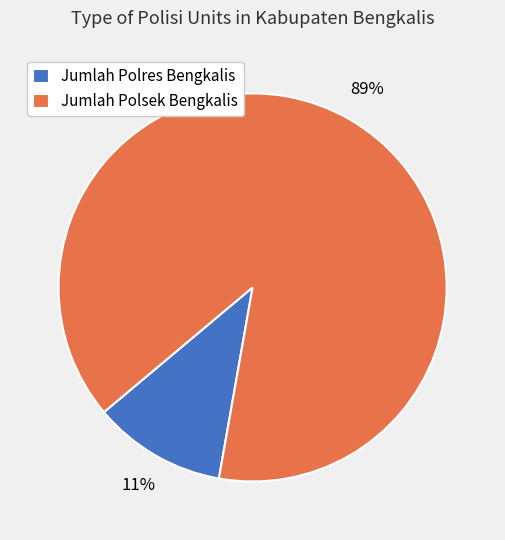

Is the sum of Jumlah Polres Bengkalis and Jumlah Polsek Bengkalis greater than half?

Yes